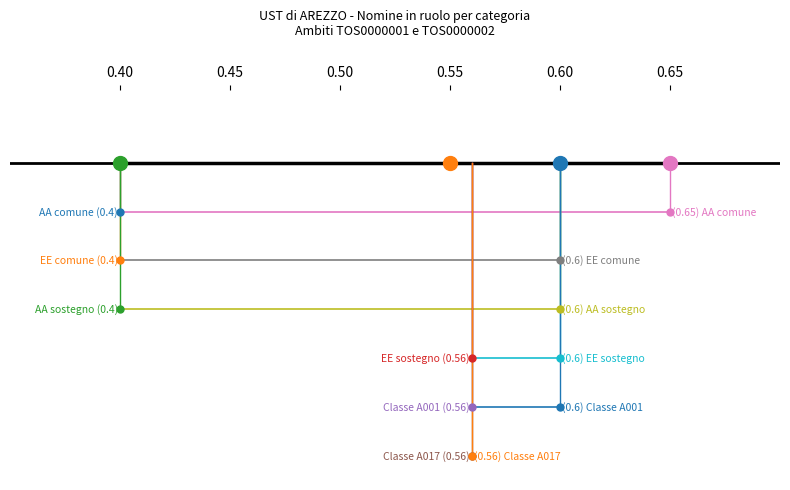

Which series has the widest spread of values?

AA comune